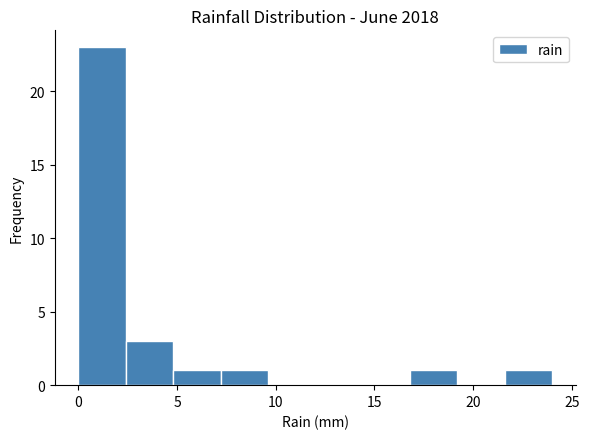

Reading left to right, list every bar in this chart as the range it spans on the x-axis followed by its height. Neither the bar edges nor the heights are printed on the chart, so give them approximately, as read against the axes.

0.0 to 2.4: 23
2.4 to 4.8: 3
4.8 to 7.2: 1
7.2 to 9.6: 1
9.6 to 12.0: 0
12.0 to 14.4: 0
14.4 to 16.8: 0
16.8 to 19.2: 1
19.2 to 21.6: 0
21.6 to 24.0: 1